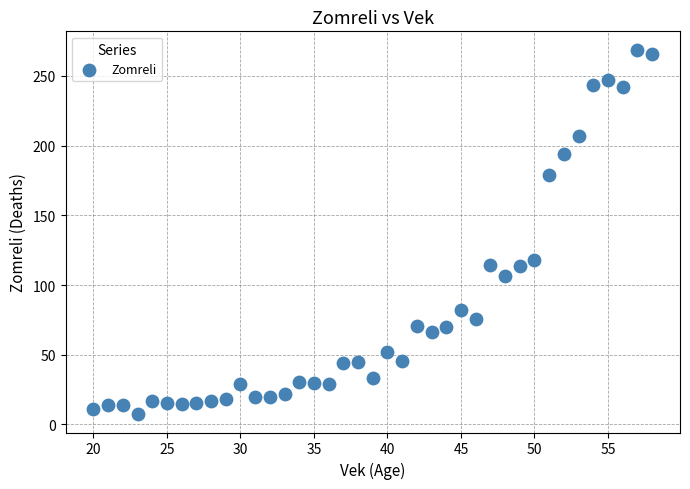

What Y value in the scatter plot is closest to 138?

117.7